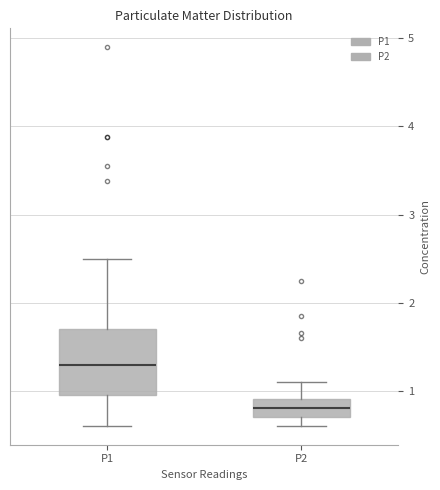

Reading left to right, transcribe this box plot: for each box, give where its median line is, the range the box spans, and where its two whiskers end, as read against the y-axis. The values are not printed on the chart, so give them approximately, as read against the axis.

P1: median 1.3, box 1.0 to 1.7, whiskers 0.6 to 2.5
P2: median 0.8, box 0.7 to 0.9, whiskers 0.6 to 1.1